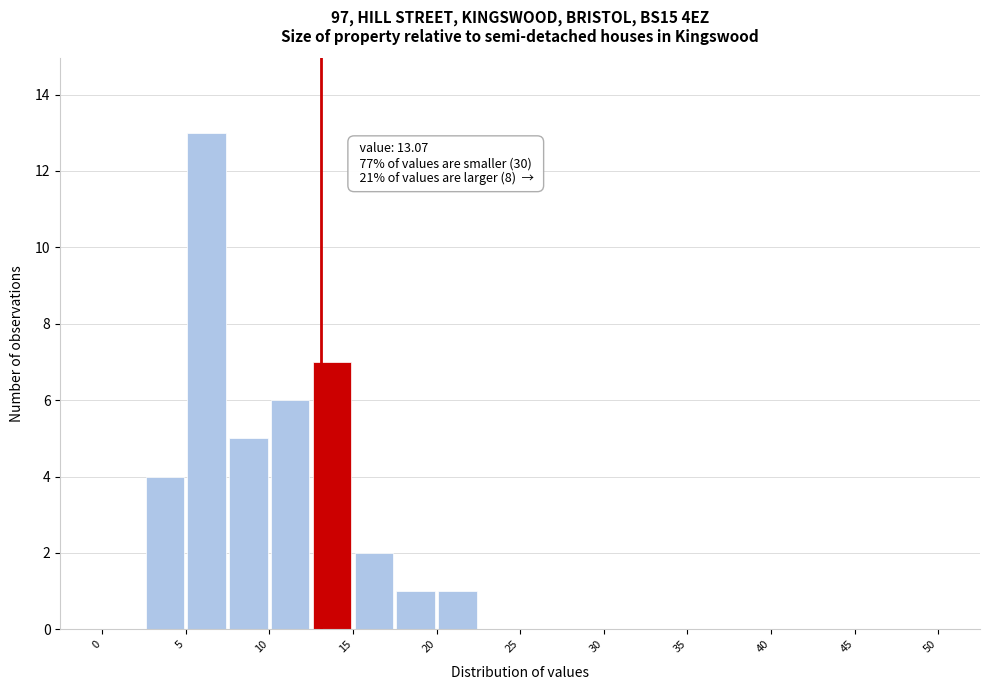

Over which range of the x-axis is the bar tallest?

5.0 to 7.5